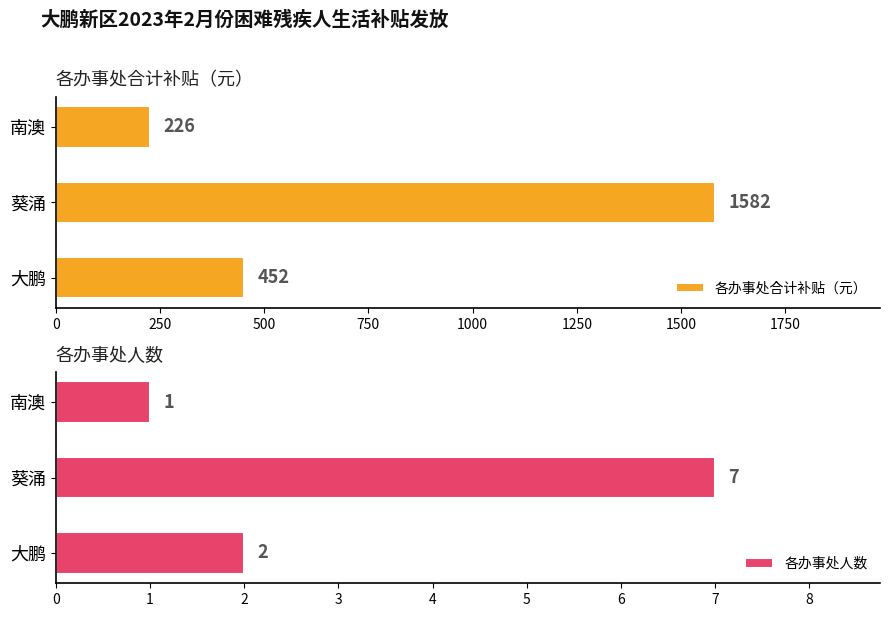

What is the difference between the 各办事处合计补贴（元） values at 南澳 and 葵涌?

1356